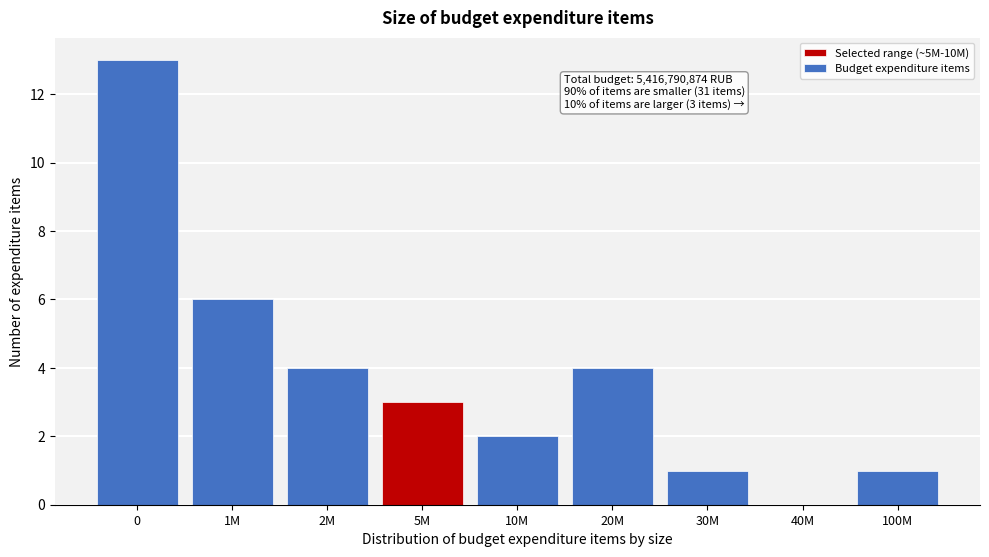

Reading left to right, transcribe all the data shown in this chart.

0=13	1M=6	2M=4	5M=3	10M=2	20M=4	30M=1	40M=0	100M=1